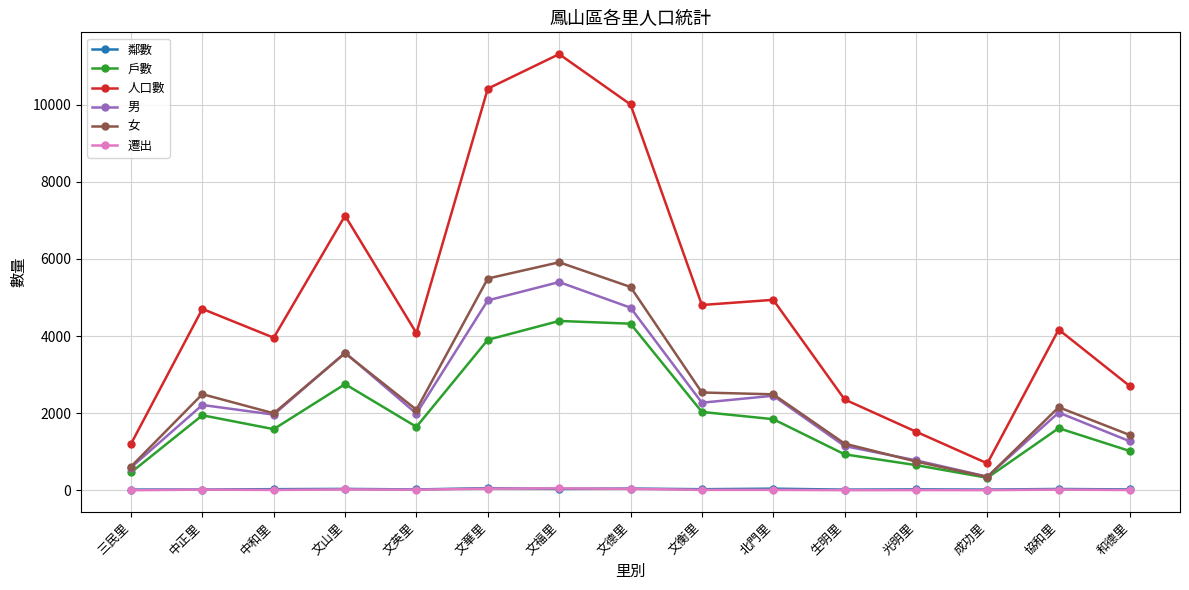

Where does the 人口數 series first go above 4167?

中正里